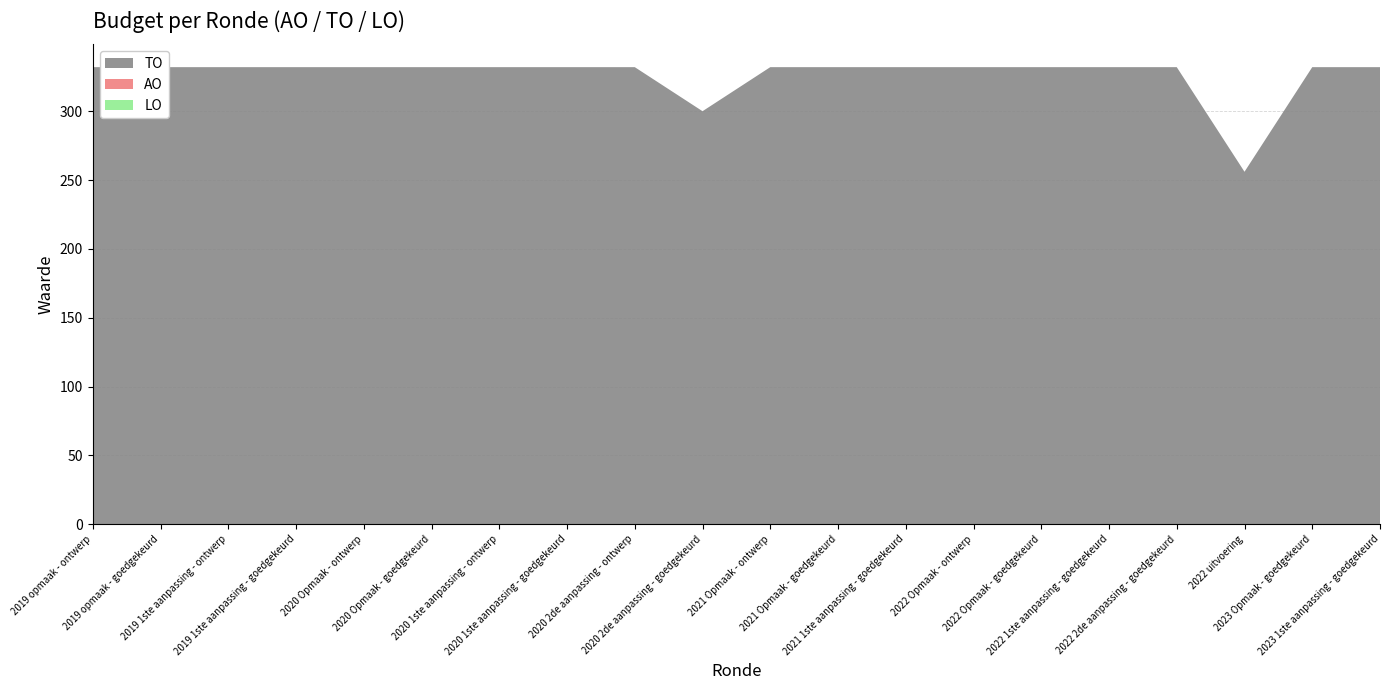

Reading right to left, transcribe all the data shown in this chart.

TO: 2023 1ste aanpassing - goedgekeurd=332	2023 Opmaak - goedgekeurd=332	2022 uitvoering=256	2022 2de aanpassing - goedgekeurd=332	2022 1ste aanpassing - goedgekeurd=332	2022 Opmaak - goedgekeurd=332	2022 Opmaak - ontwerp=332	2021 1ste aanpassing - goedgekeurd=332	2021 Opmaak - goedgekeurd=332	2021 Opmaak - ontwerp=332	2020 2de aanpassing - goedgekeurd=300	2020 2de aanpassing - ontwerp=332	2020 1ste aanpassing - goedgekeurd=332	2020 1ste aanpassing - ontwerp=332	2020 Opmaak - goedgekeurd=332	2020 Opmaak - ontwerp=332	2019 1ste aanpassing - goedgekeurd=332	2019 1ste aanpassing - ontwerp=332	2019 opmaak - goedgekeurd=332	2019 opmaak - ontwerp=332
AO: 2023 1ste aanpassing - goedgekeurd=0	2023 Opmaak - goedgekeurd=0	2022 uitvoering=0	2022 2de aanpassing - goedgekeurd=0	2022 1ste aanpassing - goedgekeurd=0	2022 Opmaak - goedgekeurd=0	2022 Opmaak - ontwerp=0	2021 1ste aanpassing - goedgekeurd=0	2021 Opmaak - goedgekeurd=0	2021 Opmaak - ontwerp=0	2020 2de aanpassing - goedgekeurd=0	2020 2de aanpassing - ontwerp=0	2020 1ste aanpassing - goedgekeurd=0	2020 1ste aanpassing - ontwerp=0	2020 Opmaak - goedgekeurd=0	2020 Opmaak - ontwerp=0	2019 1ste aanpassing - goedgekeurd=0	2019 1ste aanpassing - ontwerp=0	2019 opmaak - goedgekeurd=0	2019 opmaak - ontwerp=0
LO: 2023 1ste aanpassing - goedgekeurd=0	2023 Opmaak - goedgekeurd=0	2022 uitvoering=0	2022 2de aanpassing - goedgekeurd=0	2022 1ste aanpassing - goedgekeurd=0	2022 Opmaak - goedgekeurd=0	2022 Opmaak - ontwerp=0	2021 1ste aanpassing - goedgekeurd=0	2021 Opmaak - goedgekeurd=0	2021 Opmaak - ontwerp=0	2020 2de aanpassing - goedgekeurd=0	2020 2de aanpassing - ontwerp=0	2020 1ste aanpassing - goedgekeurd=0	2020 1ste aanpassing - ontwerp=0	2020 Opmaak - goedgekeurd=0	2020 Opmaak - ontwerp=0	2019 1ste aanpassing - goedgekeurd=0	2019 1ste aanpassing - ontwerp=0	2019 opmaak - goedgekeurd=0	2019 opmaak - ontwerp=0